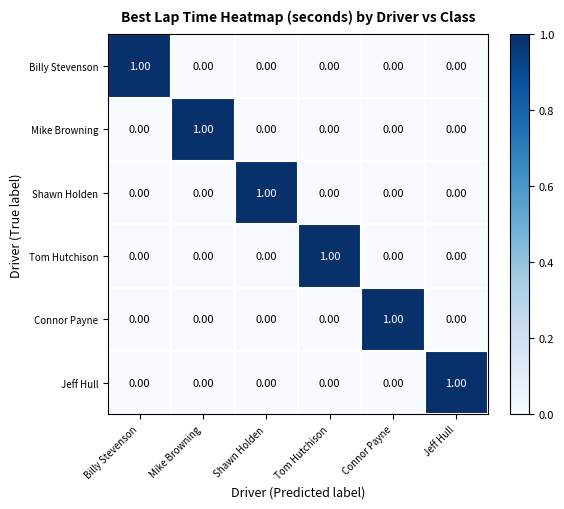

At which label does Tom Hutchison reach its peak?

Tom Hutchison